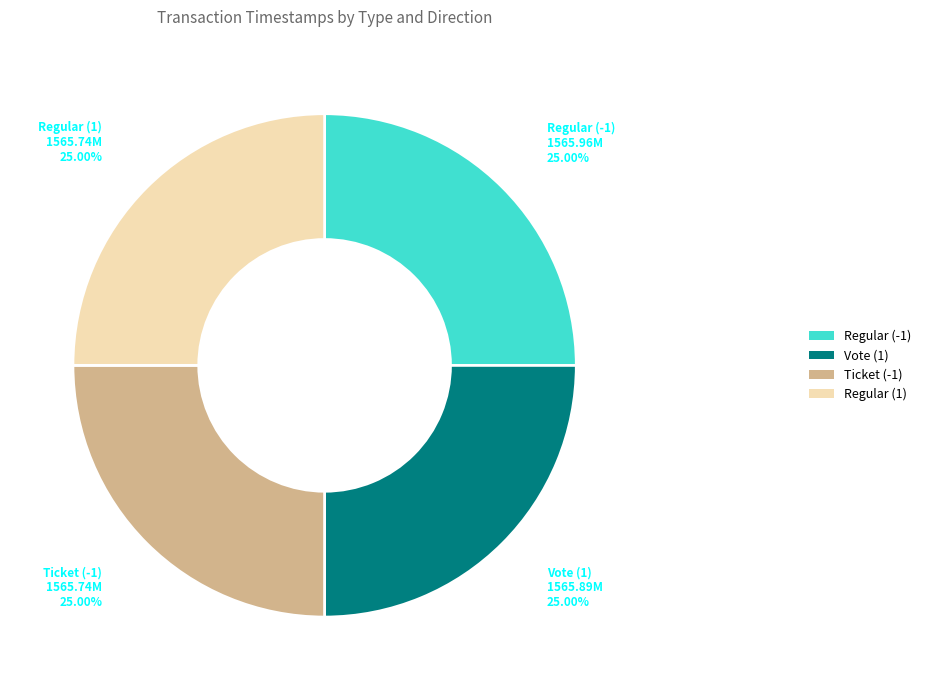

To the nearest percent, what portion does Regular (-1) represent?

25%